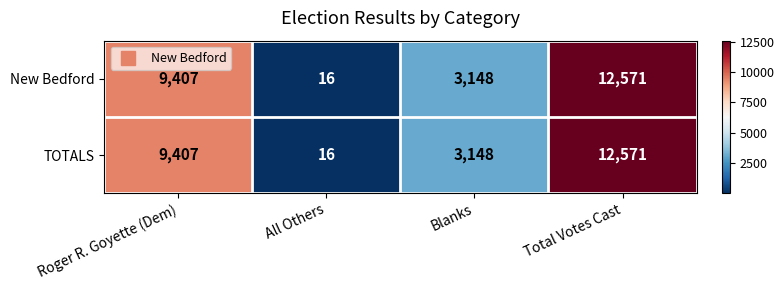

The value of New Bedford at Total Votes Cast is 6312. True or false?

False